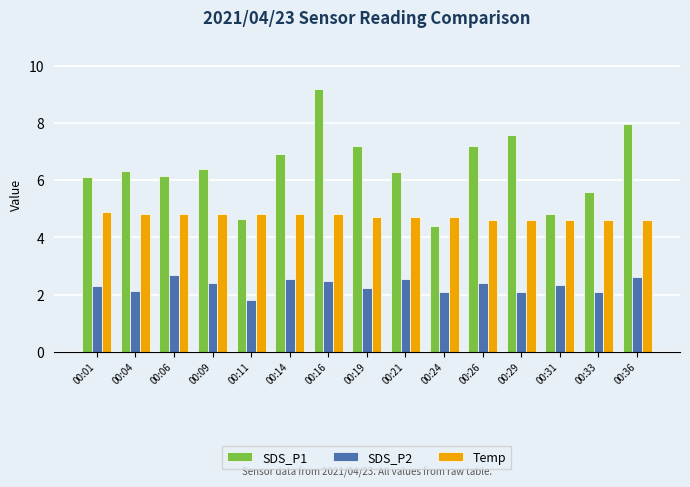

Rank the series by their maximum value, from highest to lowest.

SDS_P1, Temp, SDS_P2